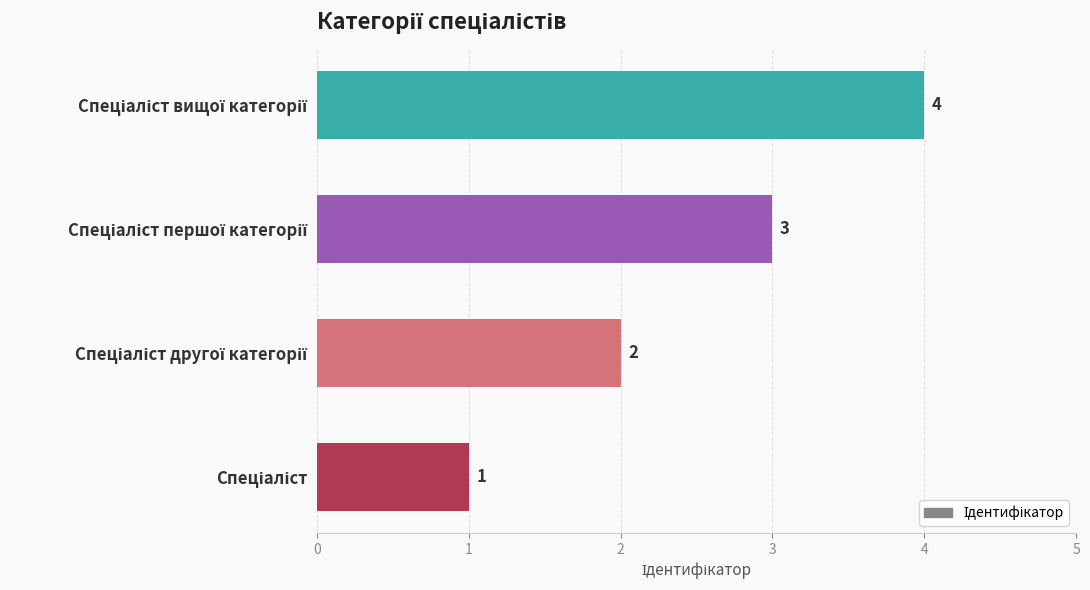

Count the number of data series in this chart.

1